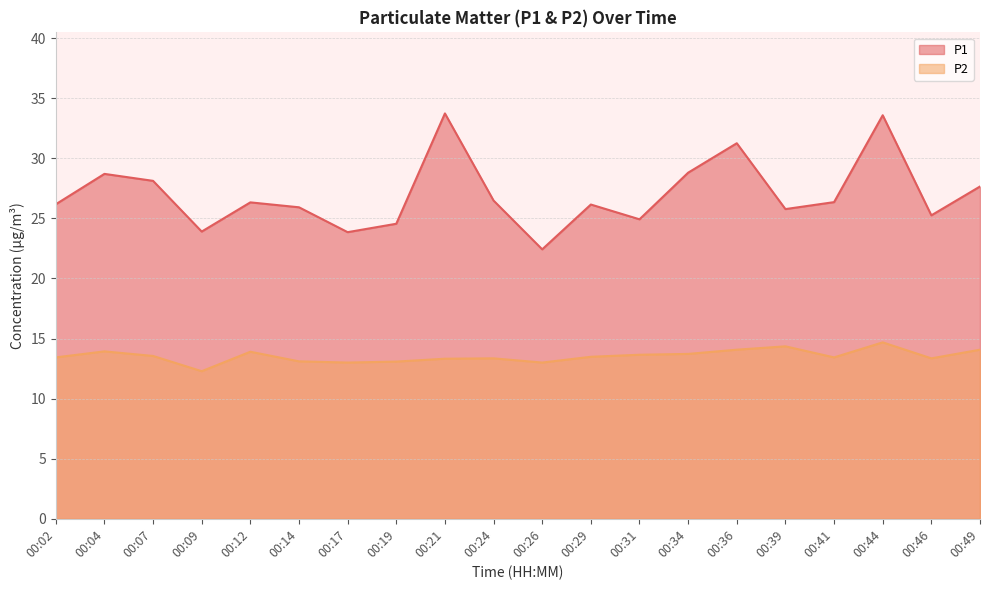

How many values in the P2 series are below 13?

1